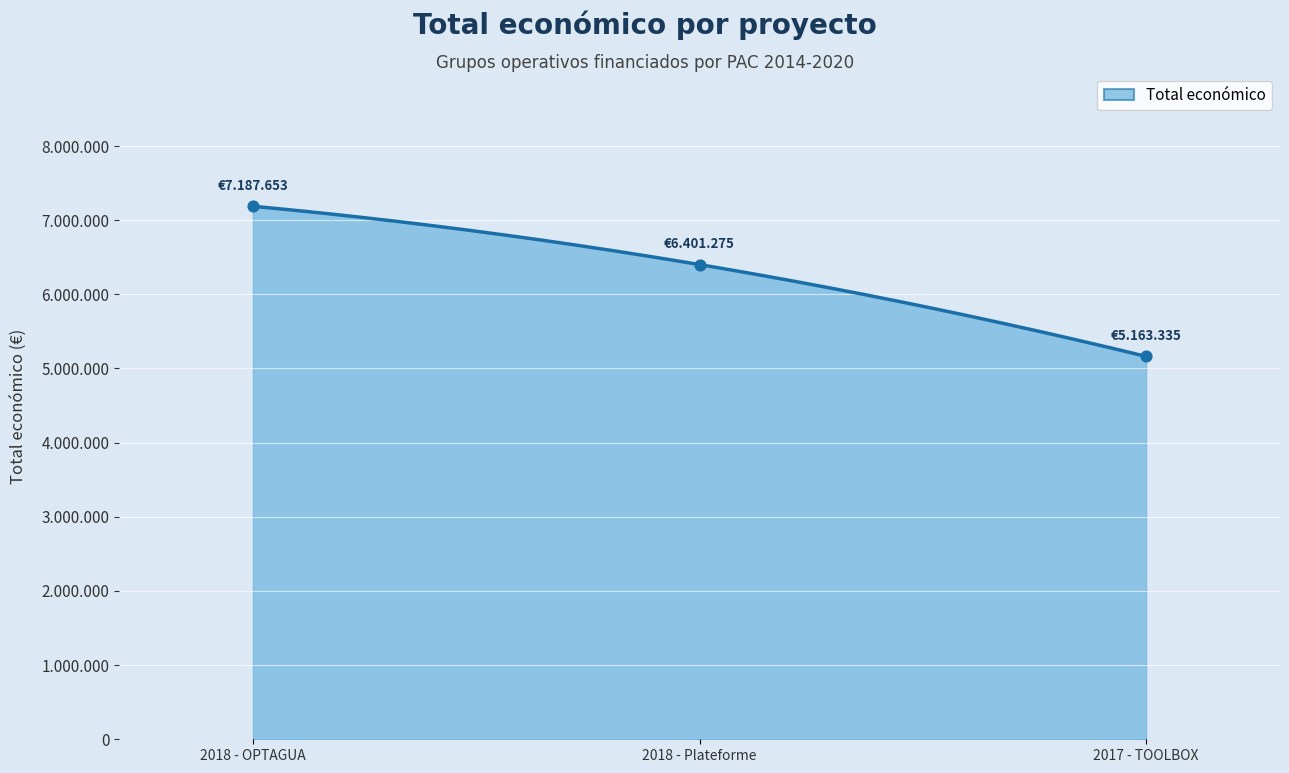

What is the change in value from 2018 - OPTAGUA to 2017 - TOOLBOX?

-2024318